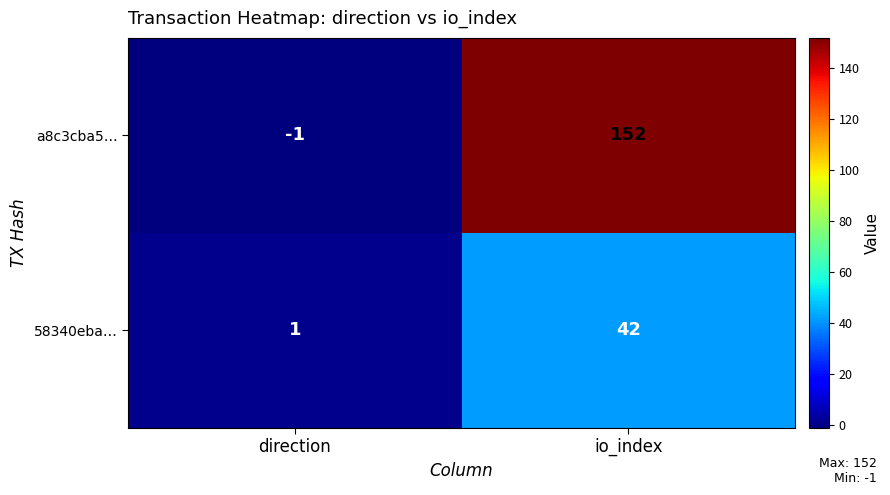

Which series has the largest total across all categories?

a8c3cba5…